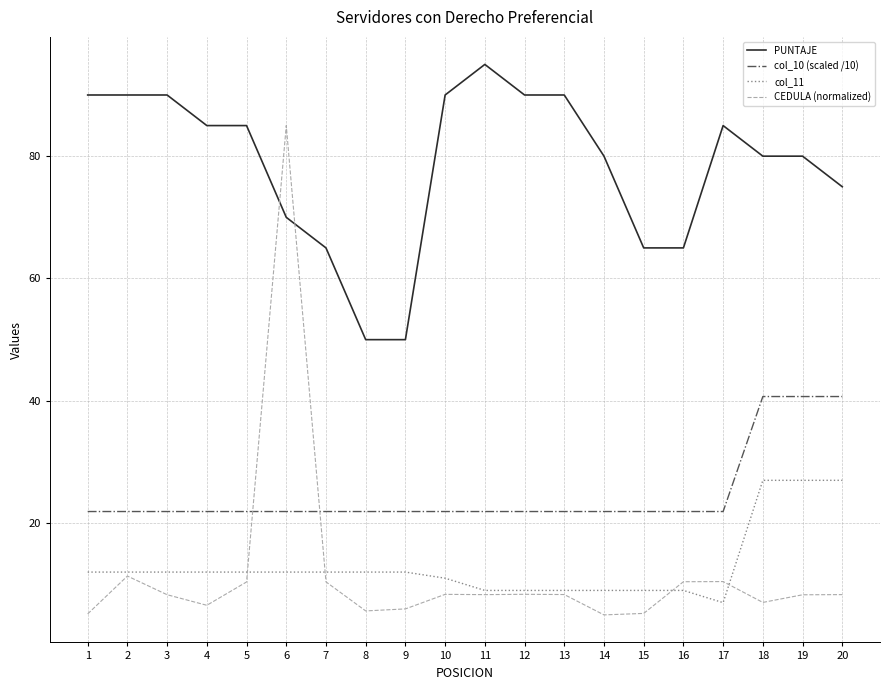

The value of col_10 (scaled /10) at 9 is 21.9. True or false?

True